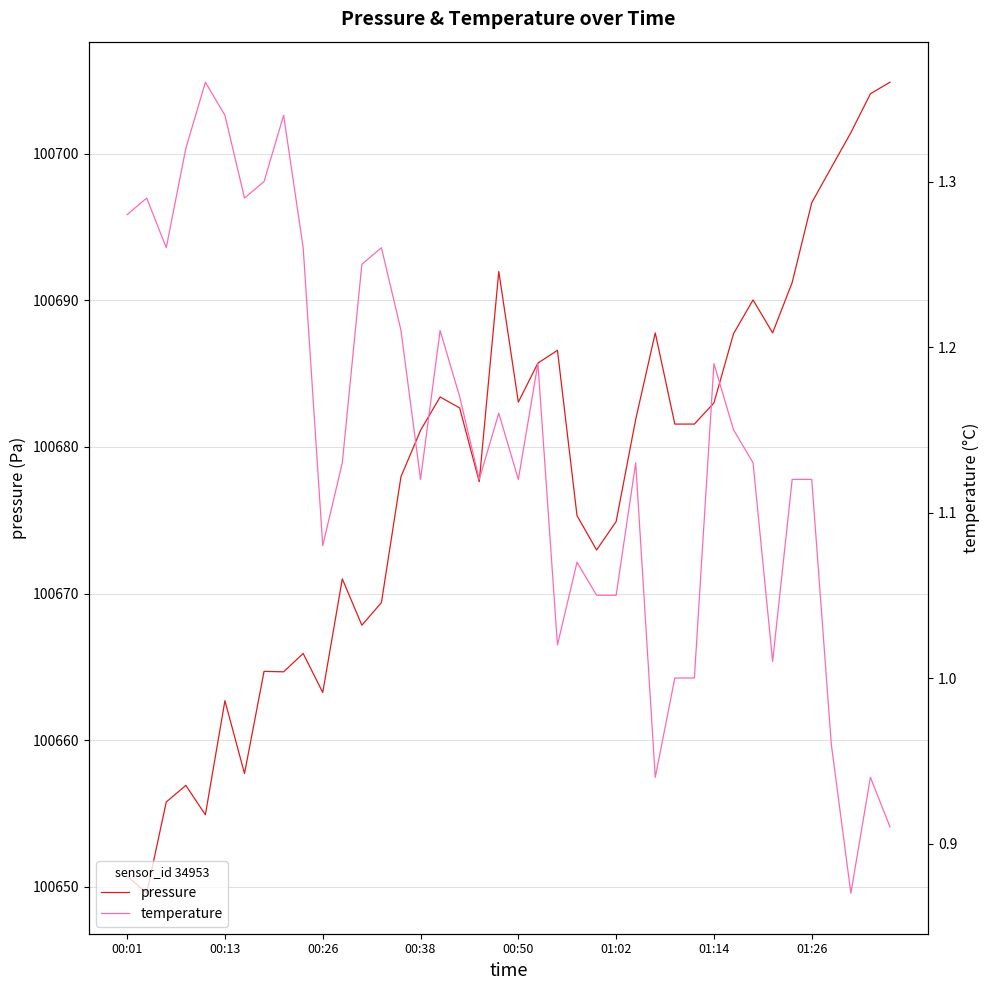

Reading left to right, extract all data points from this chart.

pressure: 100650.7	100649.6	100655.8	100656.9	100654.9	100662.7	100657.7	100664.7	100664.7	100665.9	100663.2	100671.0	100667.8	100669.4	100678.0	100681.1	100683.4	100682.7	100677.6	100692.0	100683.1	100685.7	100686.6	100675.3	100673.0	100674.9	100681.9	100687.8	100681.6	100681.6	100683.0	100687.7	100690.0	100687.8	100691.2	100696.7	100699.1	100701.4	100704.1	100704.9
temperature: 1.3	1.3	1.3	1.3	1.4	1.3	1.3	1.3	1.3	1.3	1.1	1.1	1.2	1.3	1.2	1.1	1.2	1.2	1.1	1.2	1.1	1.2	1.0	1.1	1.1	1.1	1.1	0.9	1.0	1.0	1.2	1.1	1.1	1.0	1.1	1.1	1.0	0.9	0.9	0.9